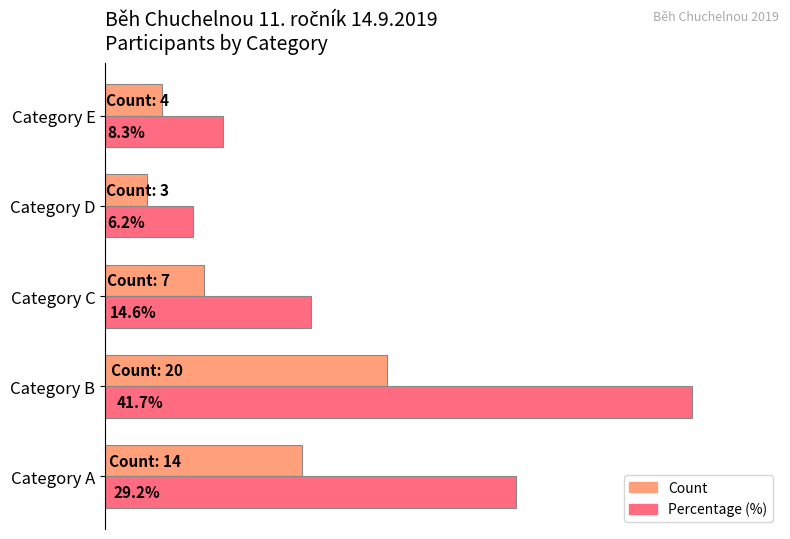

Which category has the highest value in the Count series?

Category B